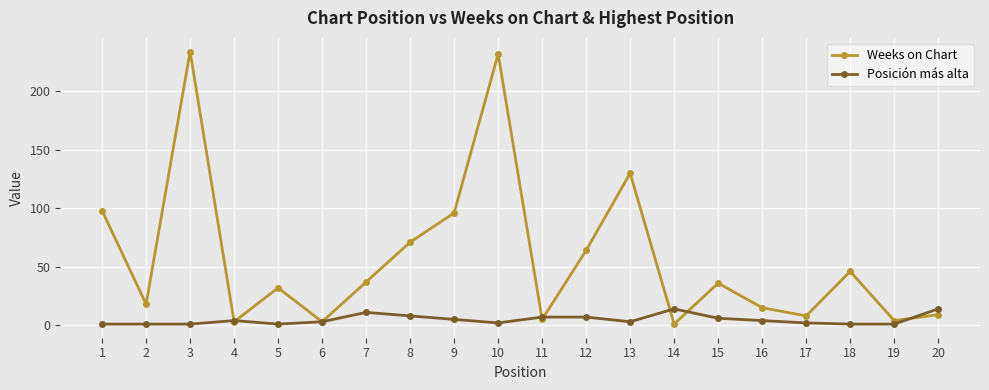

True or false: Weeks on Chart has more than 1 interior local peaks.

True